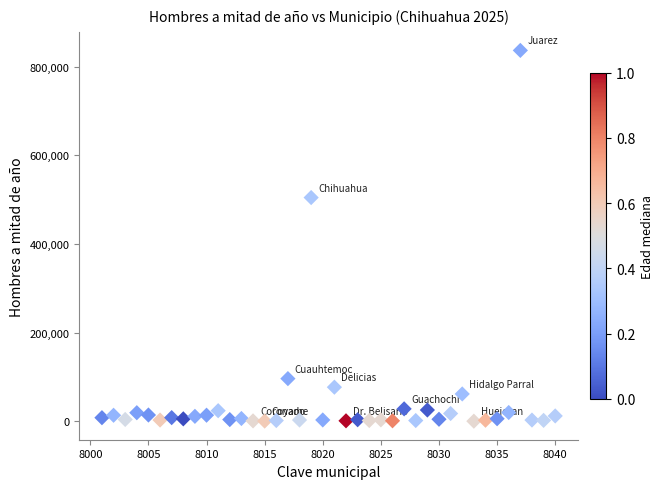

What is the range of Y values (max minus min)?

835980